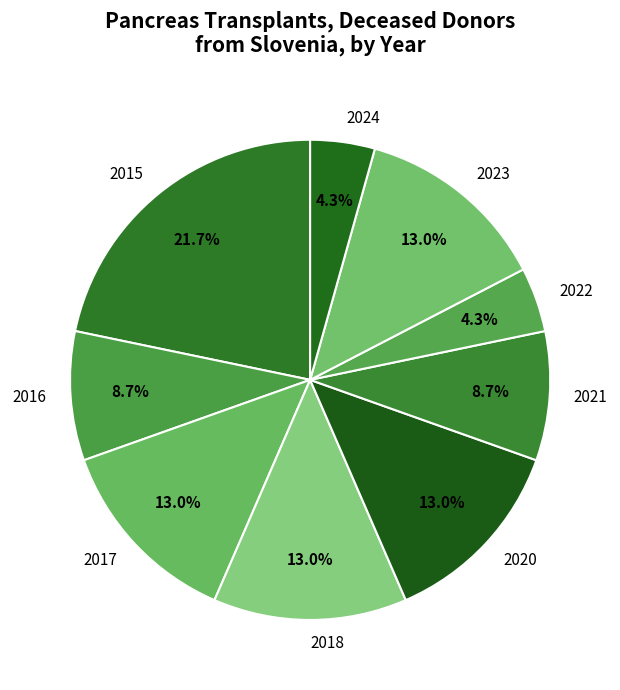

To the nearest percent, what percentage of the pie is 2020?

13%